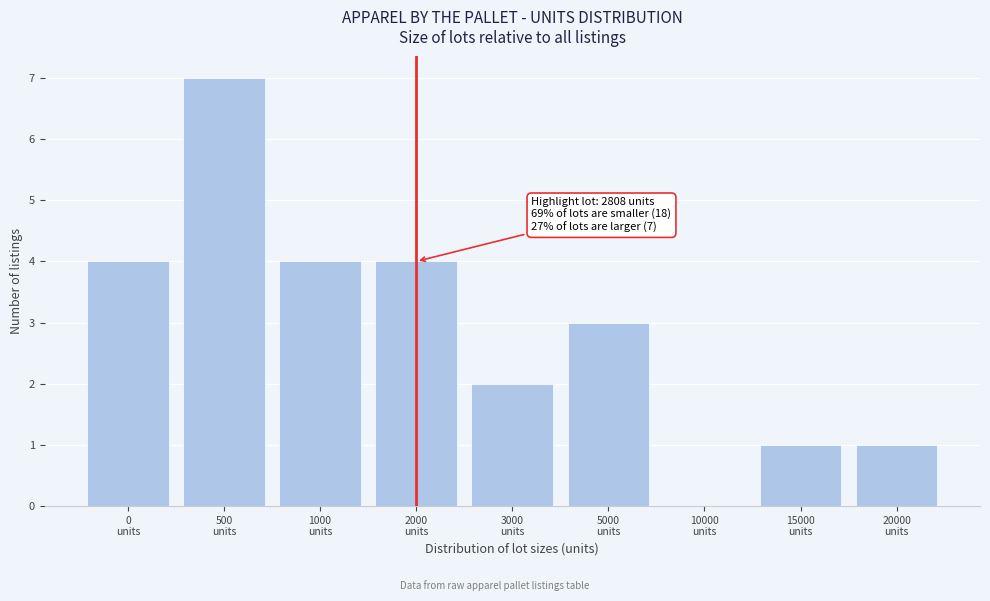

What is the maximum value shown in the chart?

7